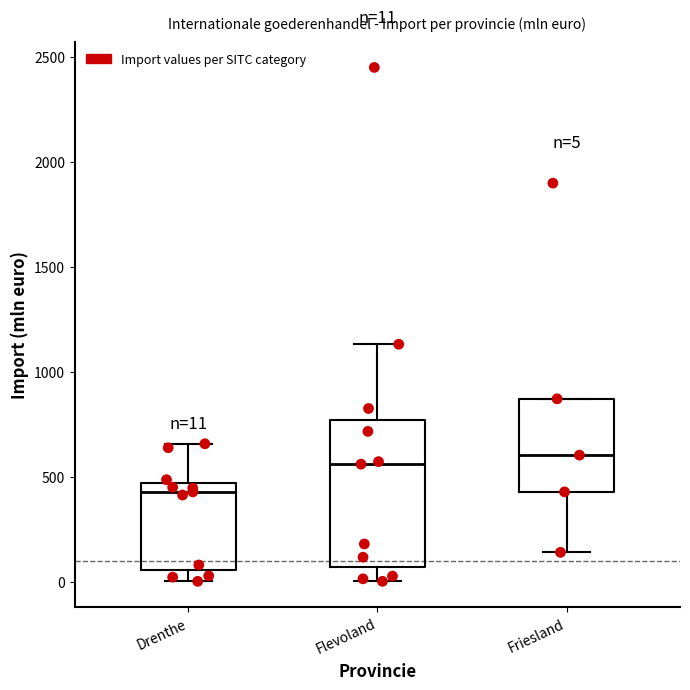

Comparing the boxes themselves (not the whiskers), which one is the tallest?

Flevoland